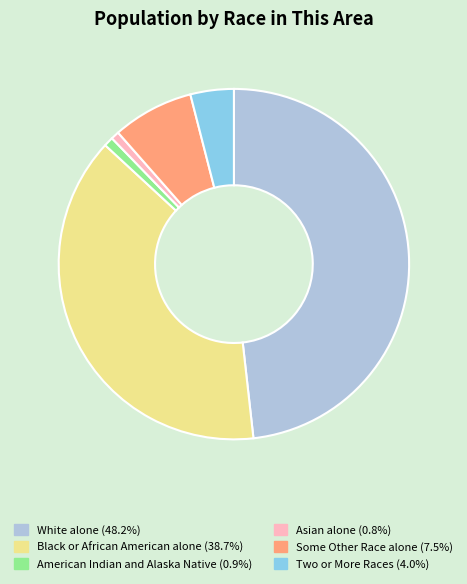

Is there any slice that represents more than half of the pie?

No